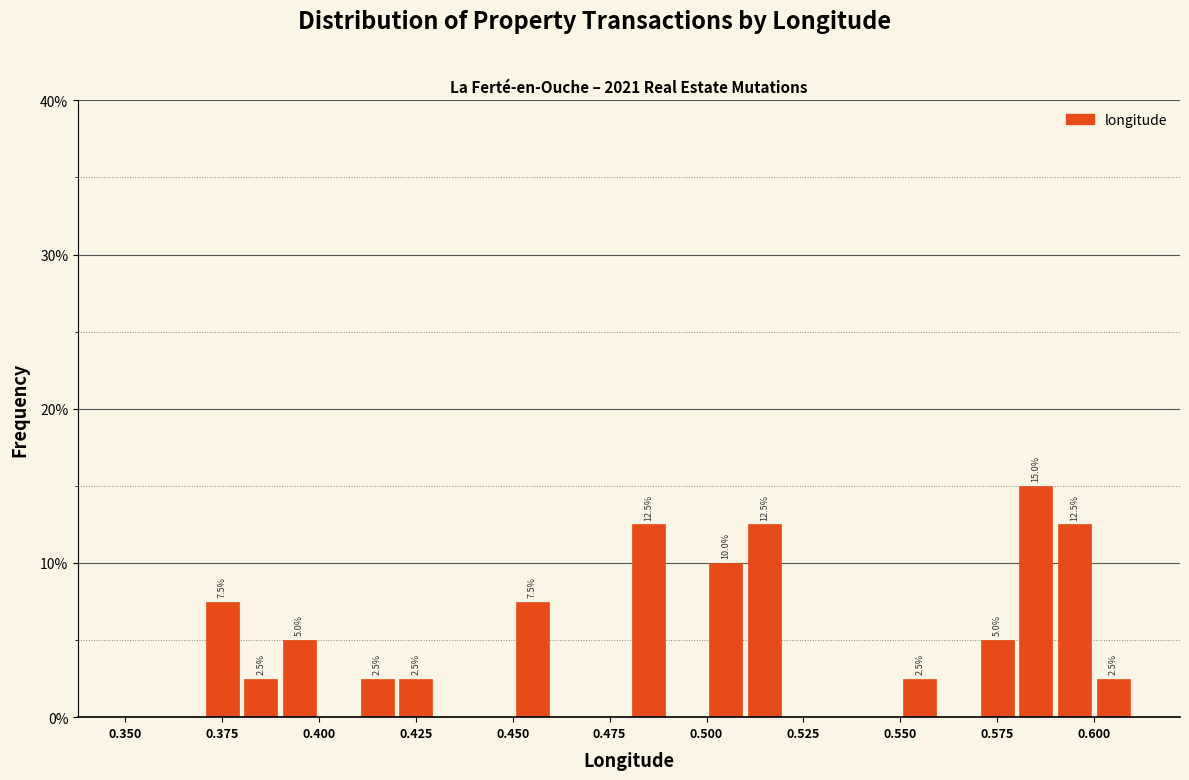

Read against the x-axis, roughly where is the centre of the tallest bar?

0.585